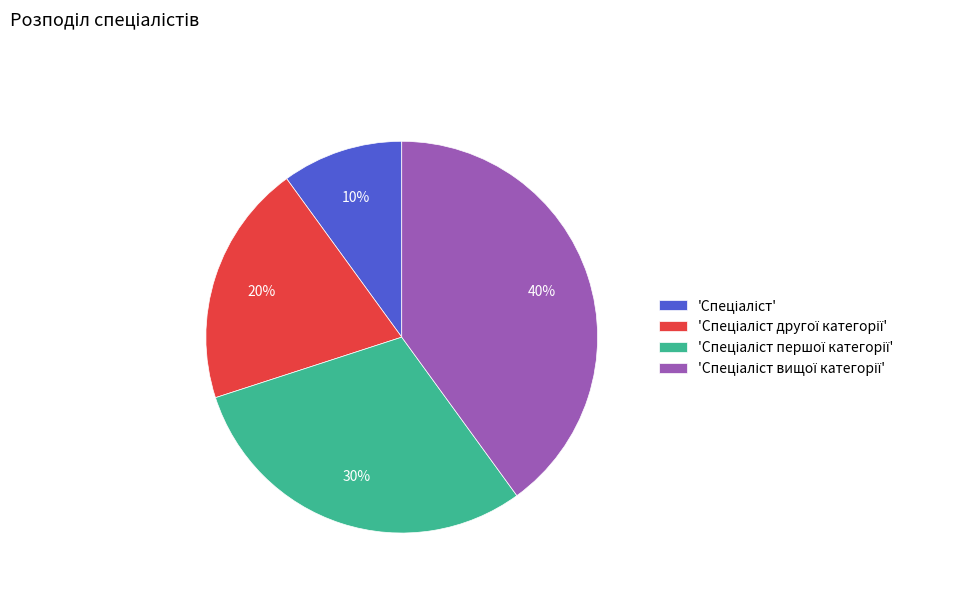

To the nearest percent, what is the average slice percentage?

25%